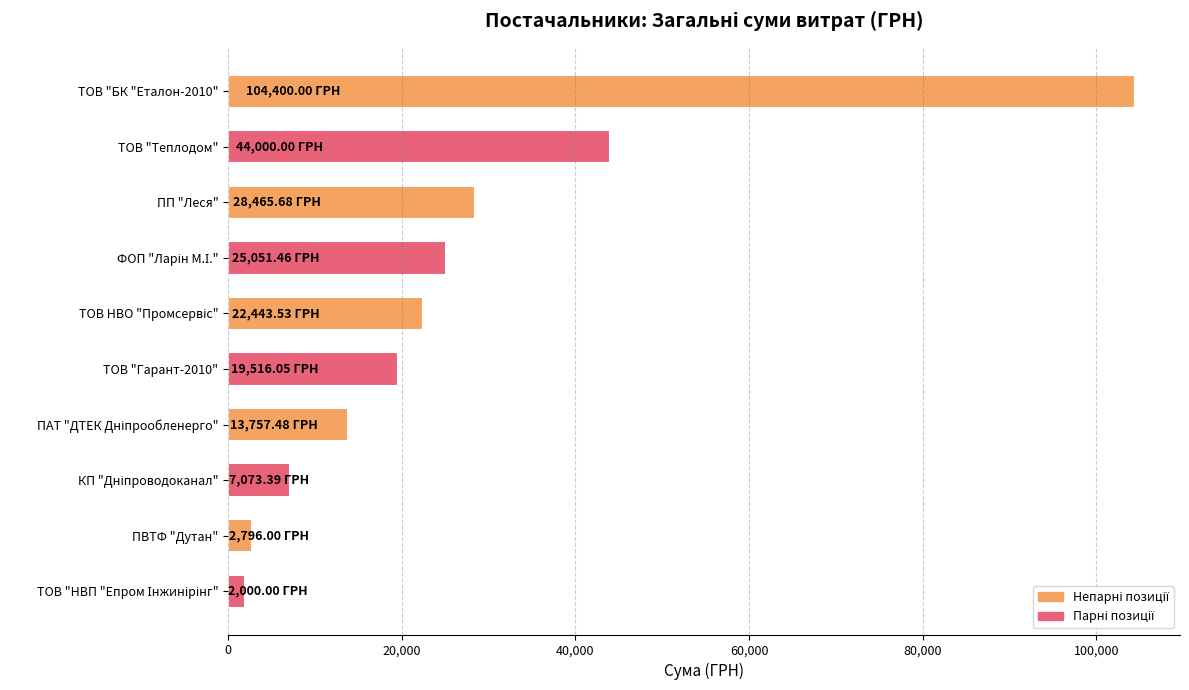

What is the label of the 8th bar from the bottom?

ПП "Леся"